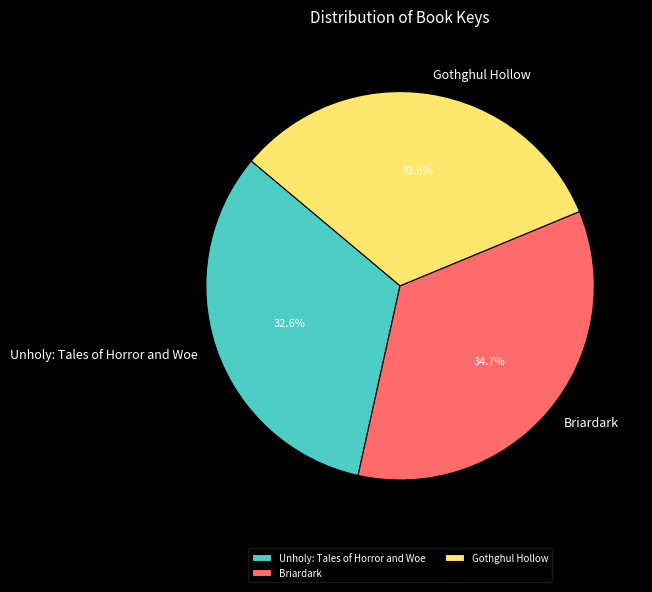

What is the ratio of the value at Briardark to the value at Gothghul Hollow?

1.1